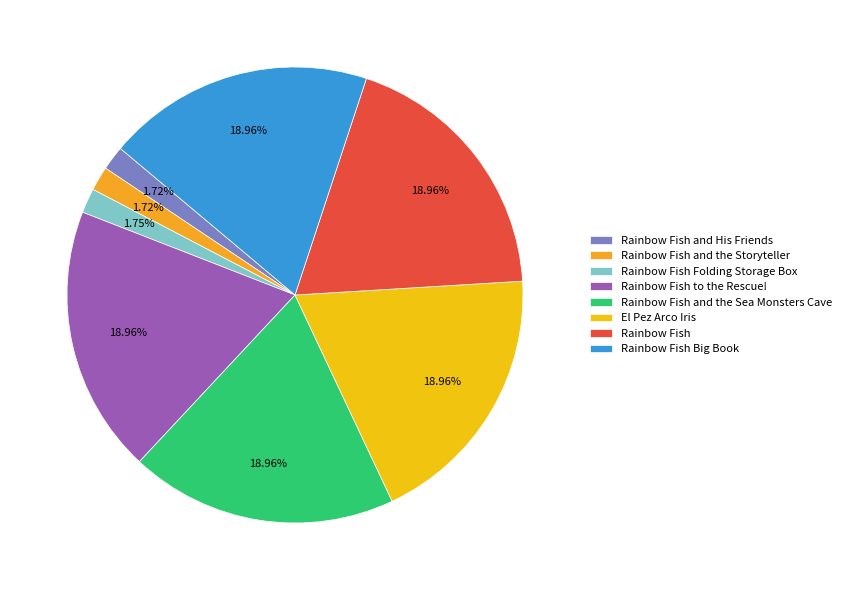

How many segments does this pie chart have?

8